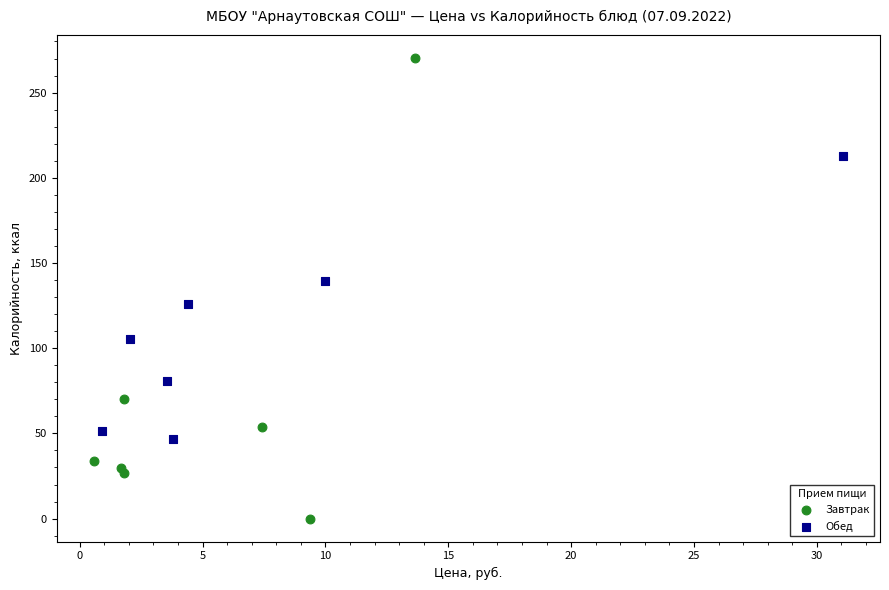

Which series reaches the minimum Y coordinate?

Завтрак